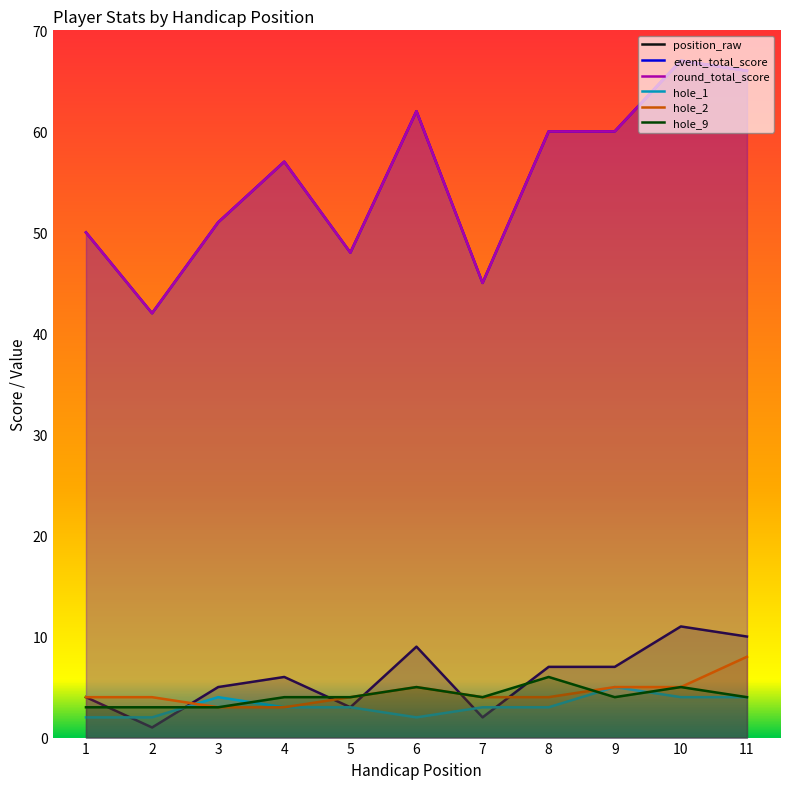

At which label does event_total_score first exceed 57?

6